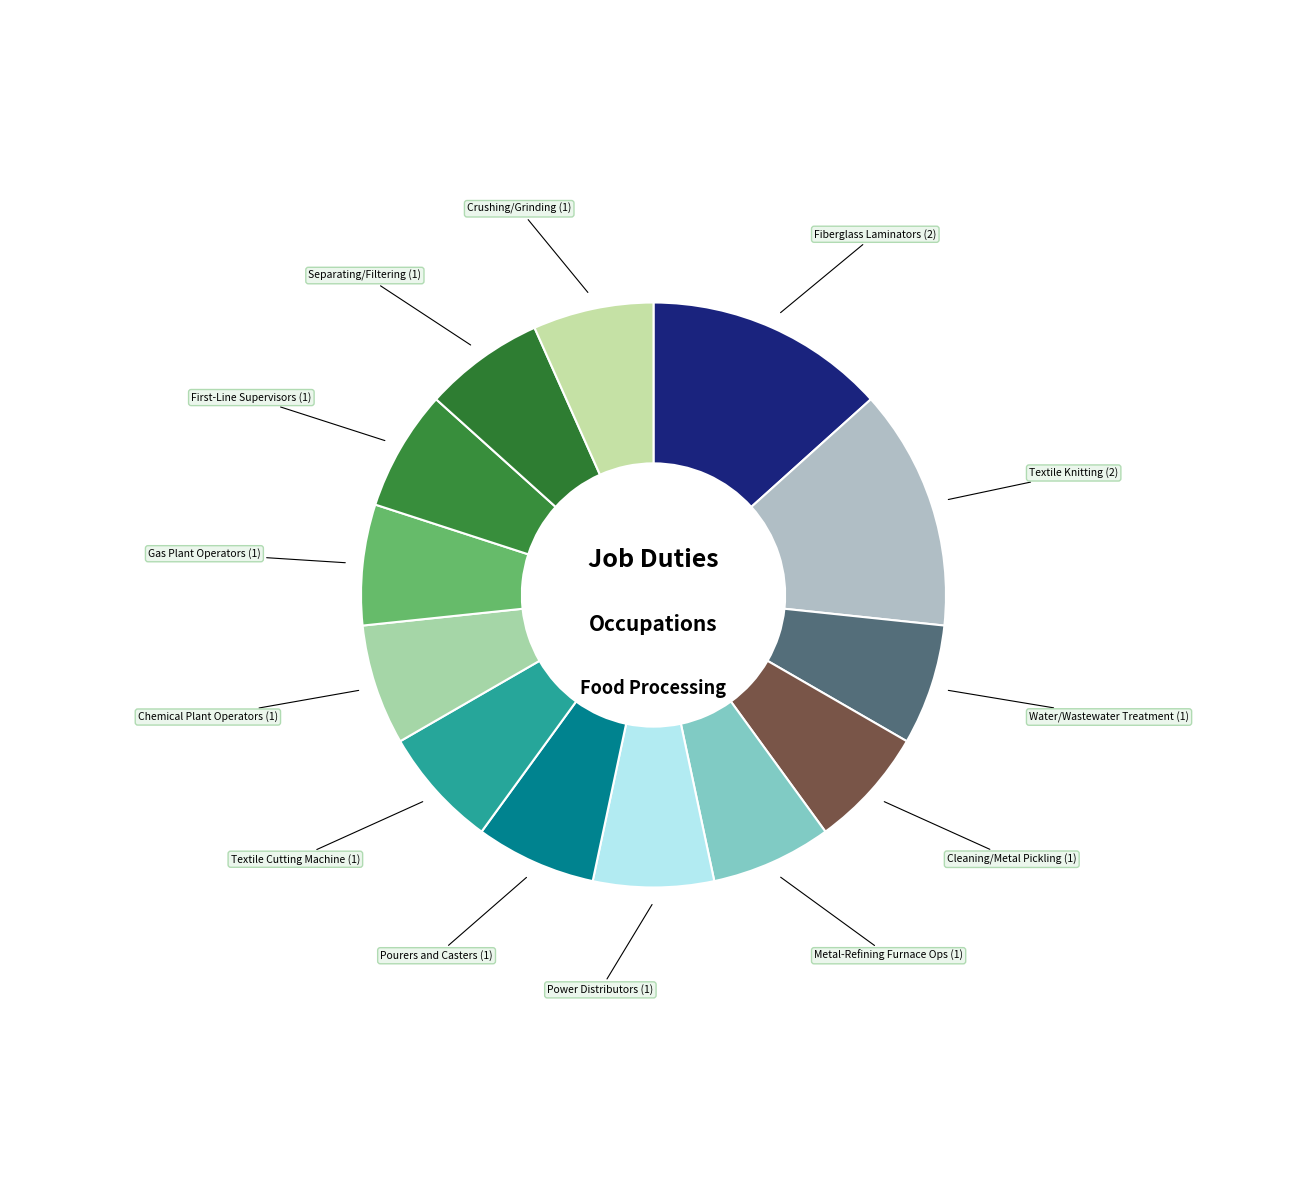

Combined, do Metal-Refining Furnace Ops (1) and Gas Plant Operators (1) account for over 50%?

No